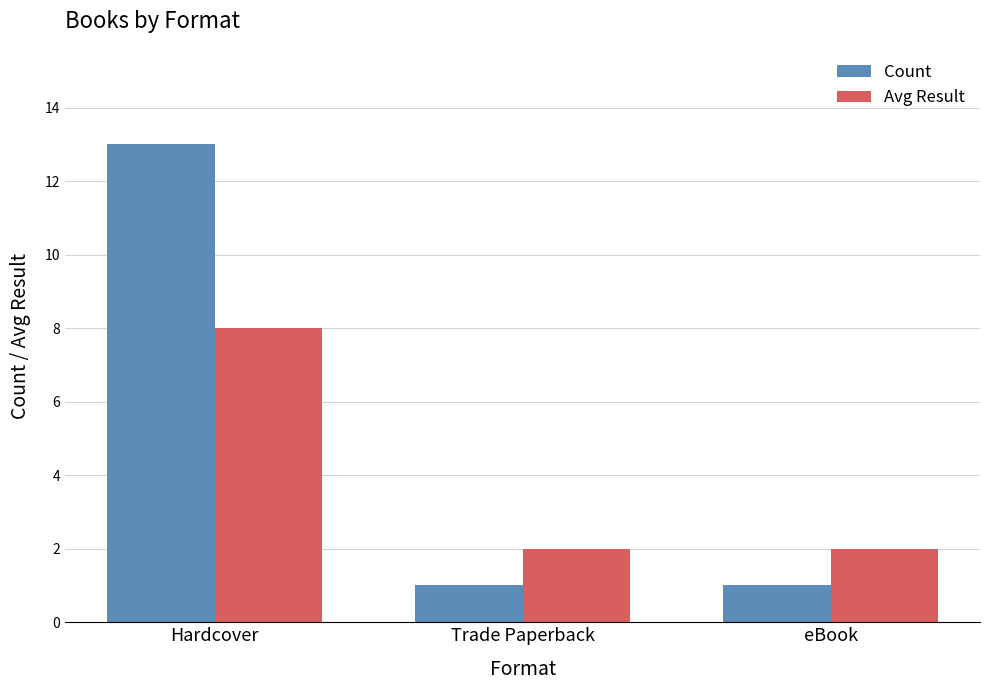

What is the difference between the maximum and minimum values in the Avg Result series?

6